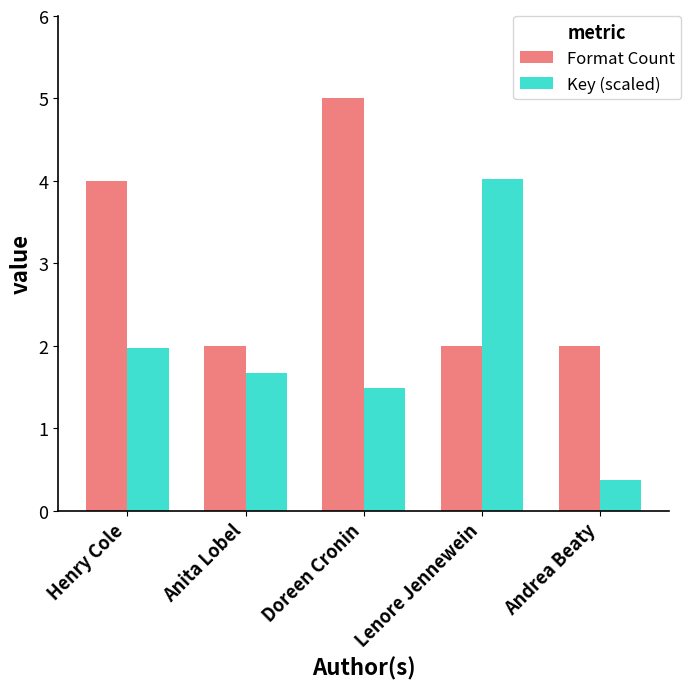

Which category has the highest value in the Key (scaled) series?

Lenore Jennewein